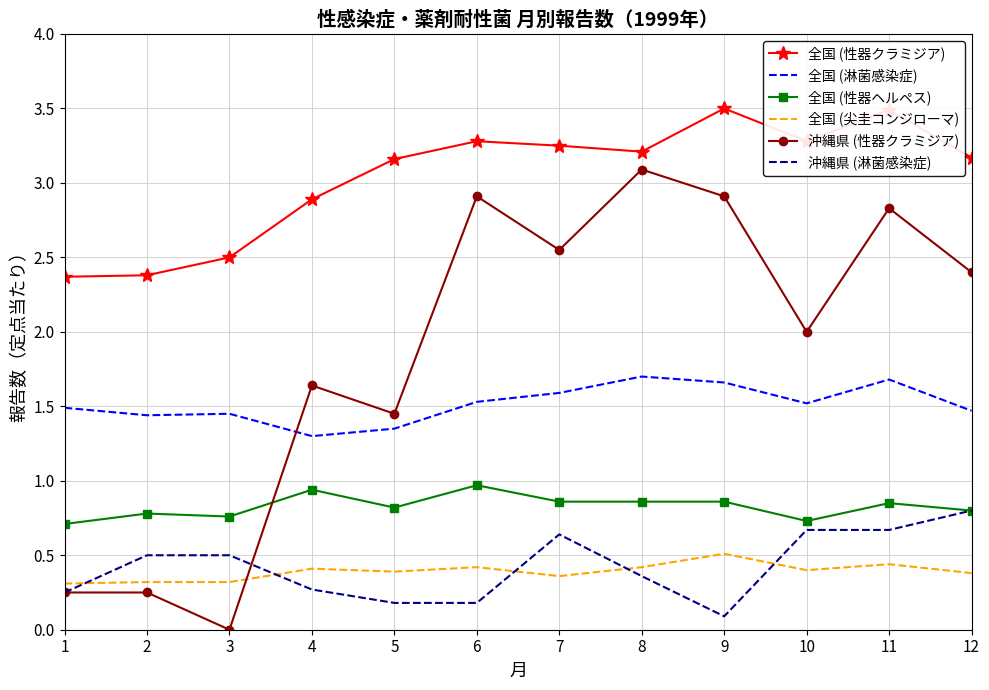

True or false: 全国 (性器ヘルペス) and 全国 (尖圭コンジローマ) cross at least once.

False